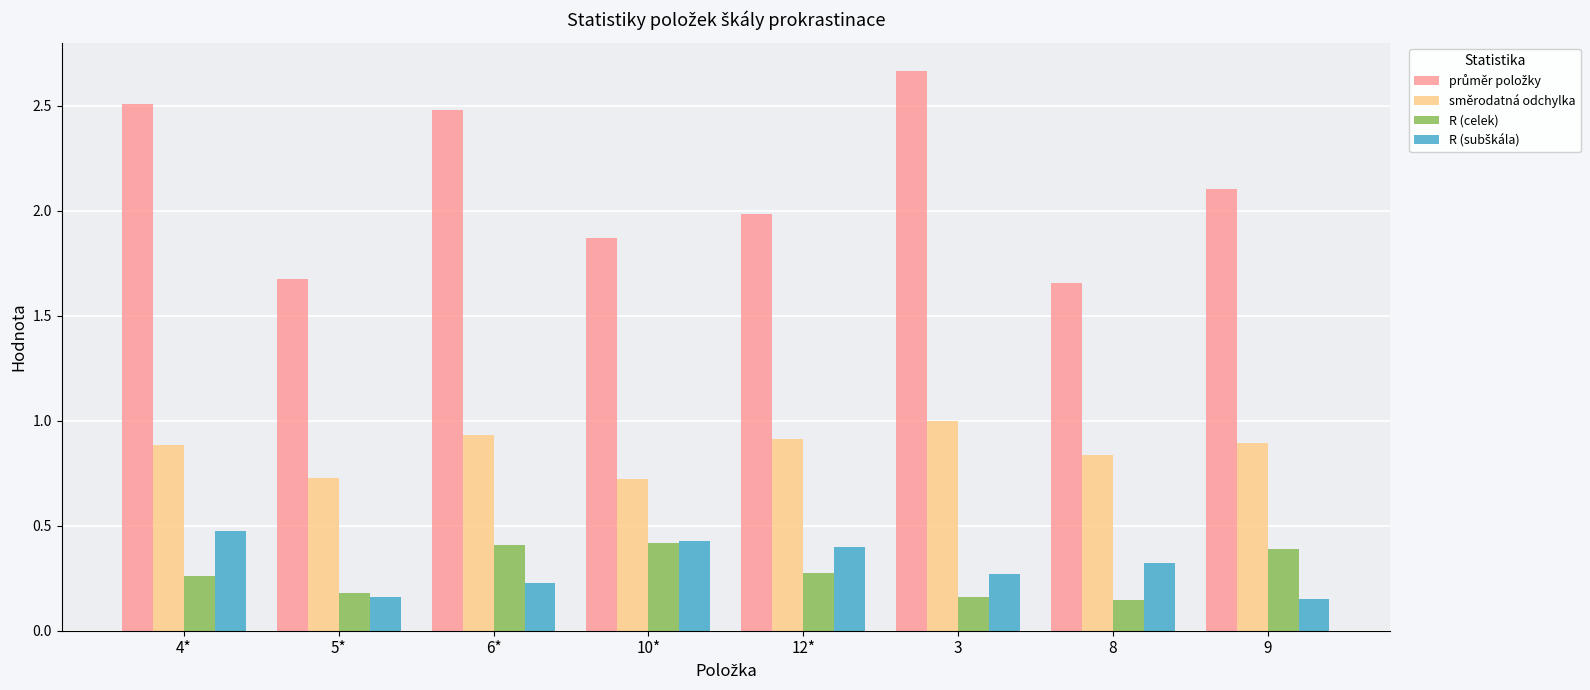

The value of R (celek) at 12* is 0.3. True or false?

True